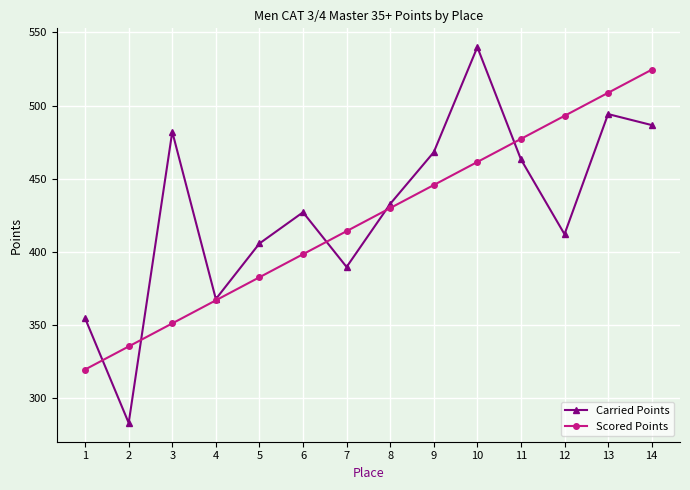

True or false: Scored Points has a value of 475.2 at 1.

False